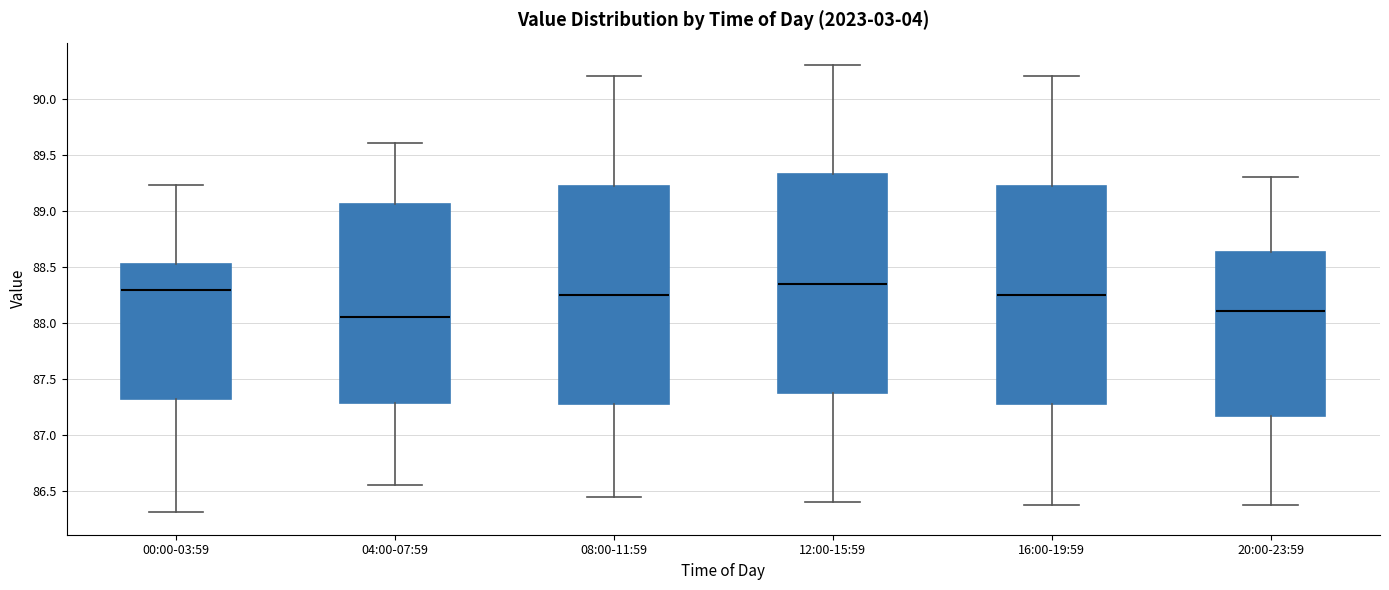

Reading left to right, transcribe this box plot: for each box, give where its median line is, the range the box spans, and where its two whiskers end, as read against the y-axis. The values are not printed on the chart, so give them approximately, as read against the axis.

00:00-03:59: median 88.30, box 87.30 to 88.55, whiskers 86.30 to 89.25
04:00-07:59: median 88.05, box 87.30 to 89.05, whiskers 86.55 to 89.60
08:00-11:59: median 88.25, box 87.30 to 89.25, whiskers 86.45 to 90.20
12:00-15:59: median 88.35, box 87.40 to 89.35, whiskers 86.40 to 90.30
16:00-19:59: median 88.25, box 87.30 to 89.25, whiskers 86.40 to 90.20
20:00-23:59: median 88.10, box 87.15 to 88.65, whiskers 86.40 to 89.30